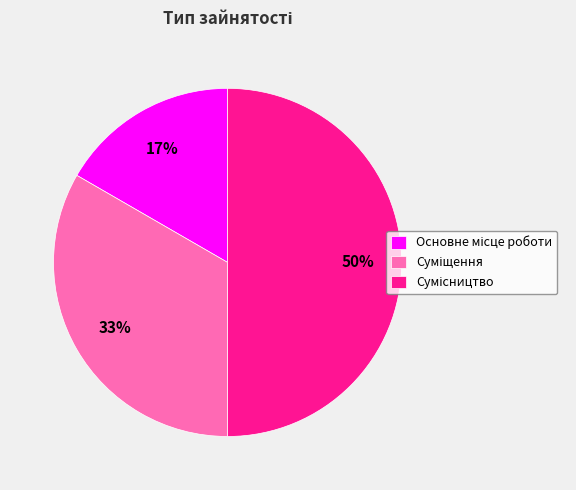

To the nearest percent, what is the average slice percentage?

33%